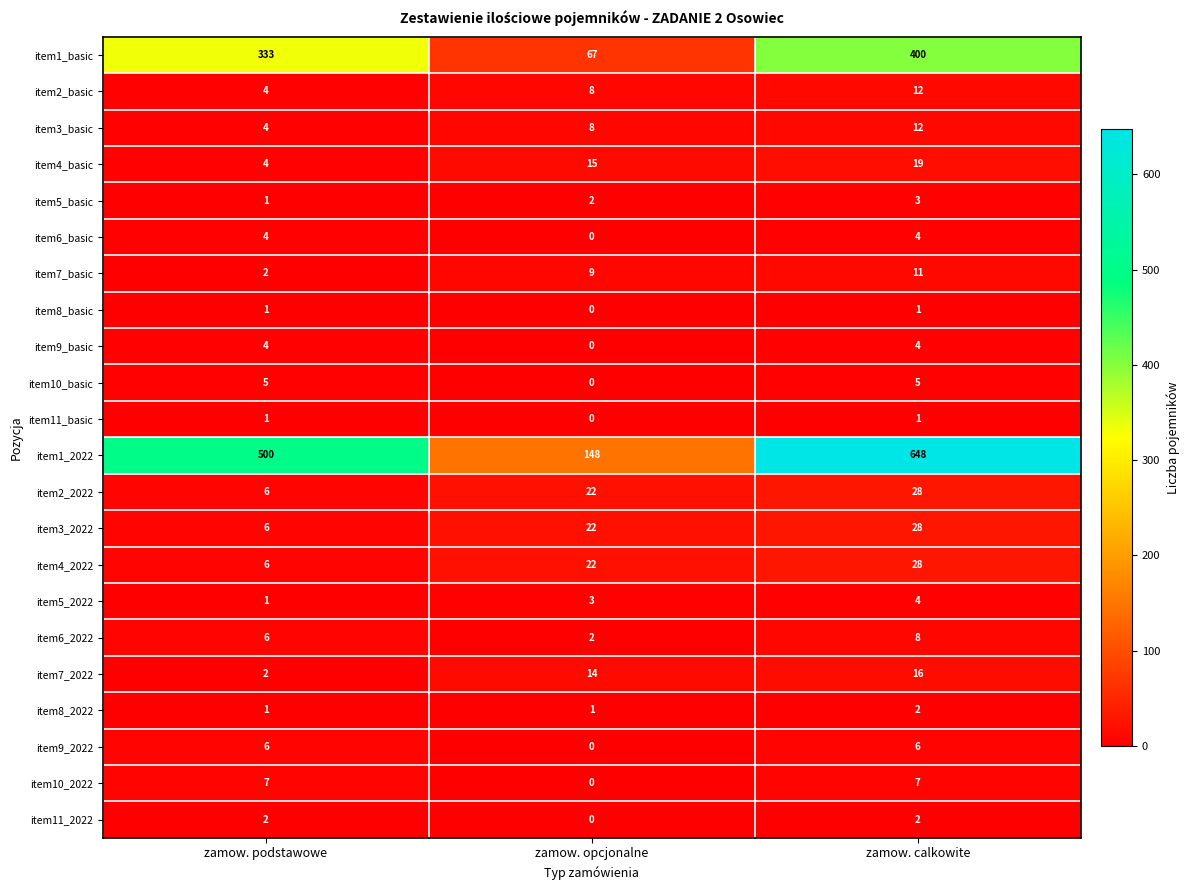

Read the item6_2022 value at zamow. calkowite.

8